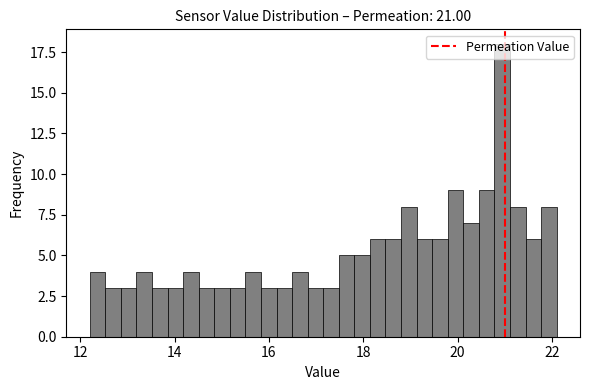

Around what value on the x-axis is the tallest bar? Give the approximate position of its centre, as read against the axis.

21.0